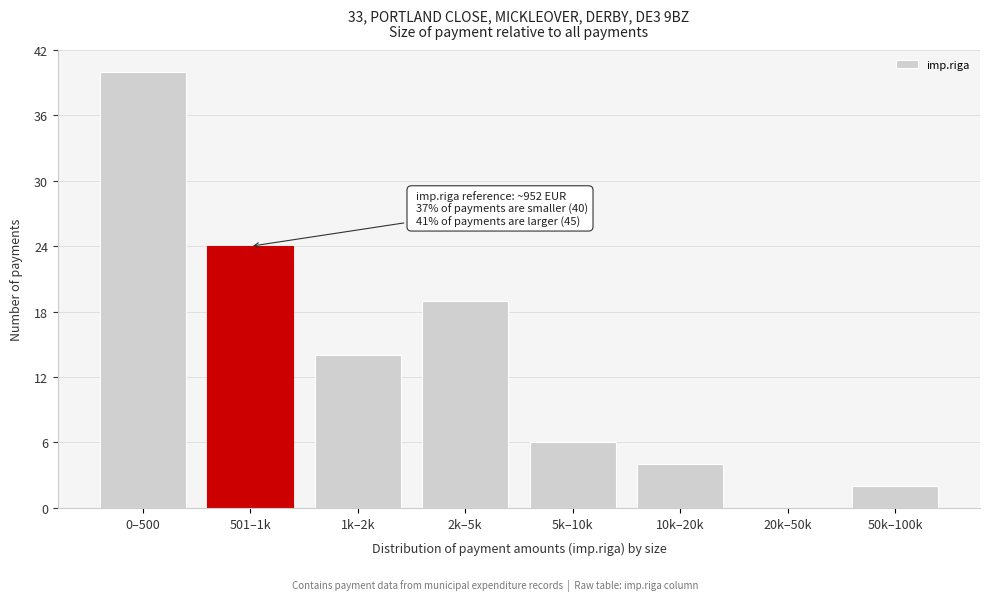

Reading right to left, transcribe all the data shown in this chart.

50k–100k=2	20k–50k=0	10k–20k=4	5k–10k=6	2k–5k=19	1k–2k=14	501–1k=24	0–500=40